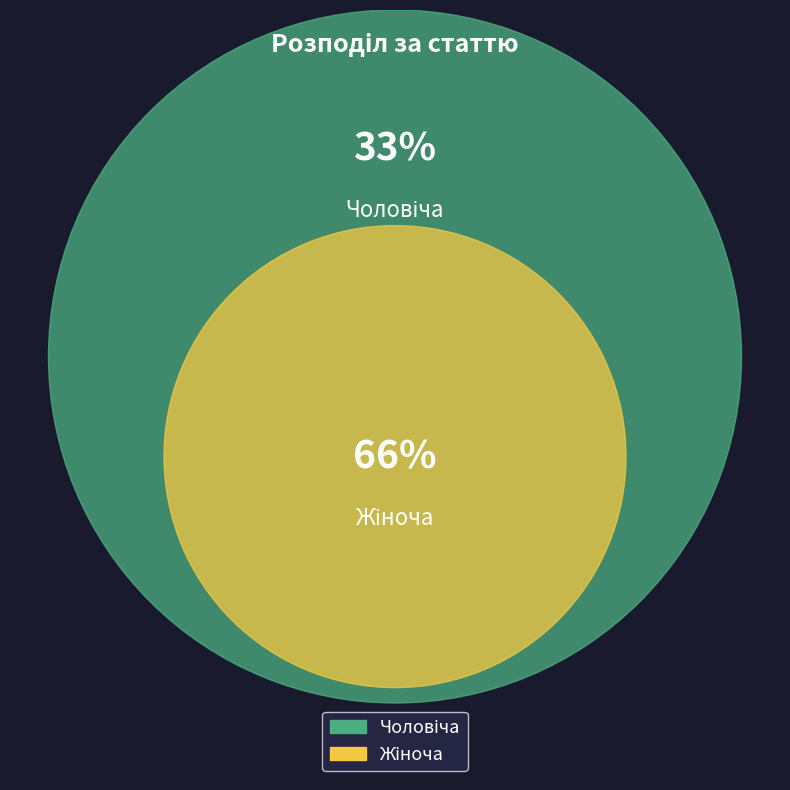

Rank the categories by value from highest to lowest.

Жіноча, Чоловіча